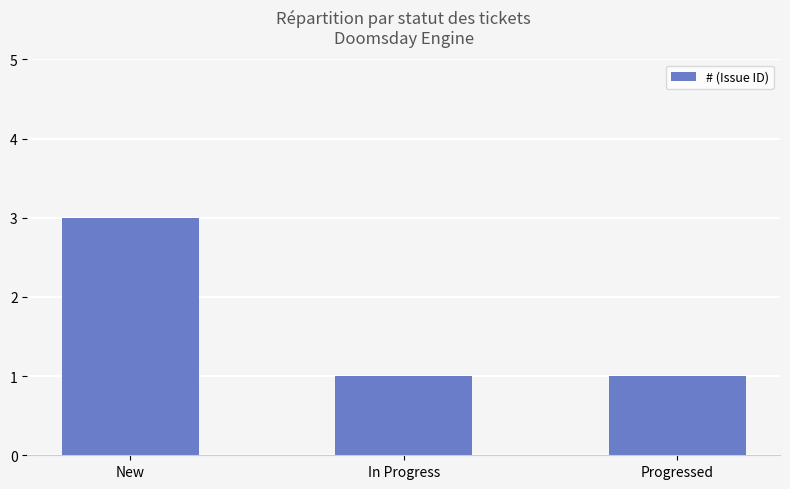

Reading left to right, what are all the values shown in this chart?

New=3	In Progress=1	Progressed=1